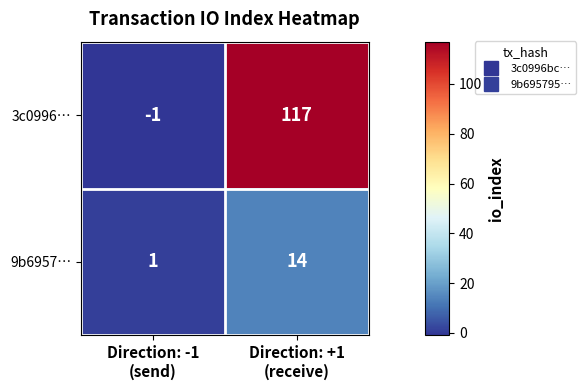

Reading left to right, list all the values displayed in this chart.

3c0996…: -1	117
9b6957…: 1	14